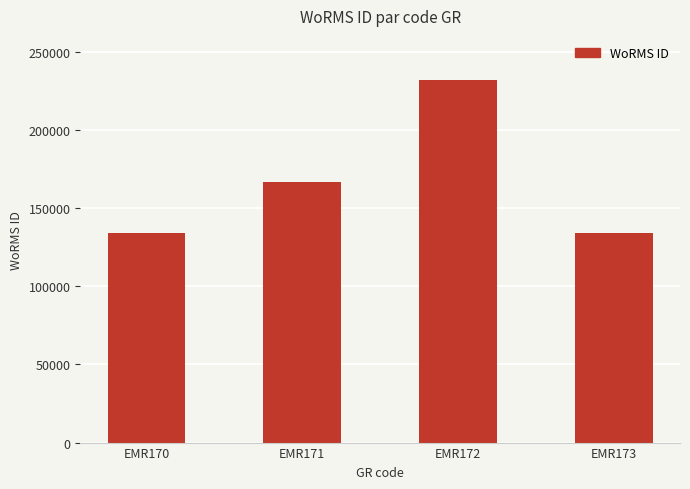

Are the bars grouped side by side (vs. stacked)?

No